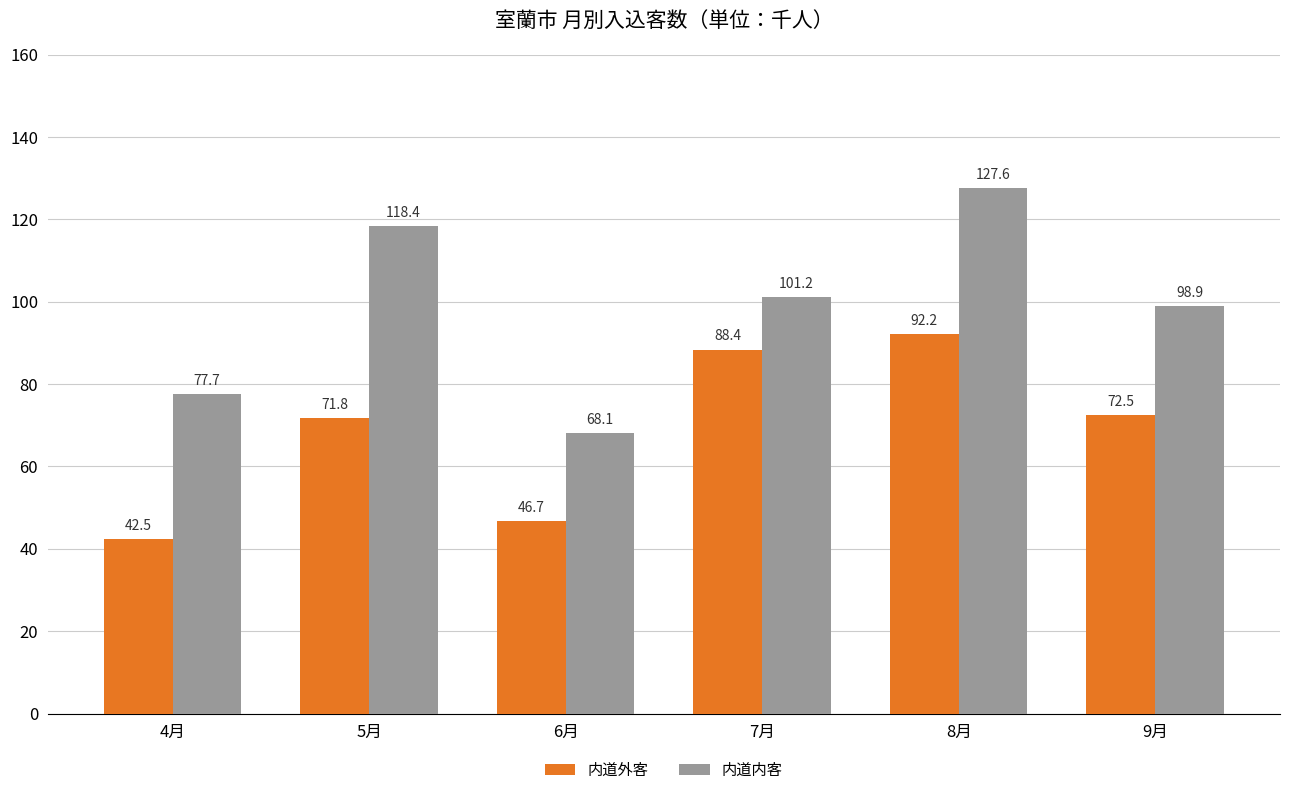

What are all the series names shown in the legend?

内道外客, 内道内客